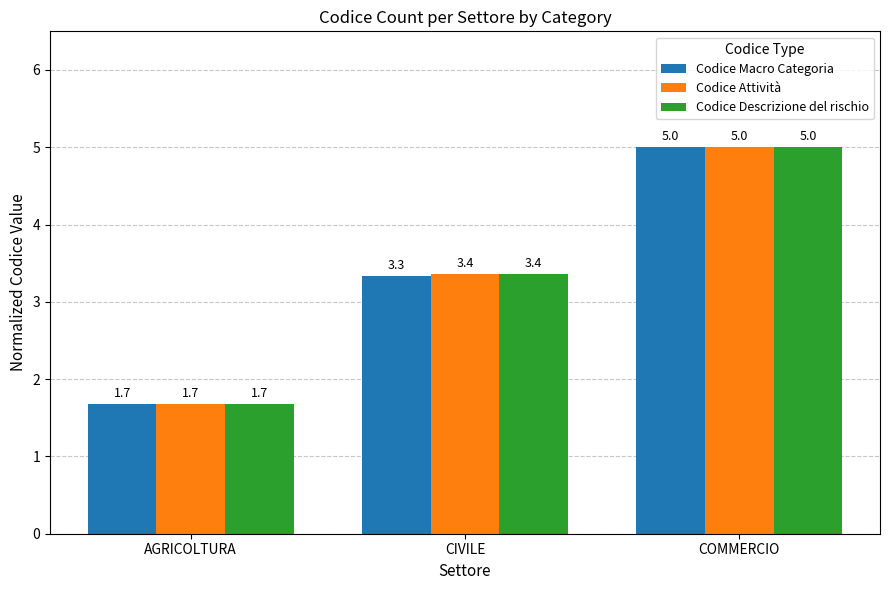

How many bars are there in each group?

3